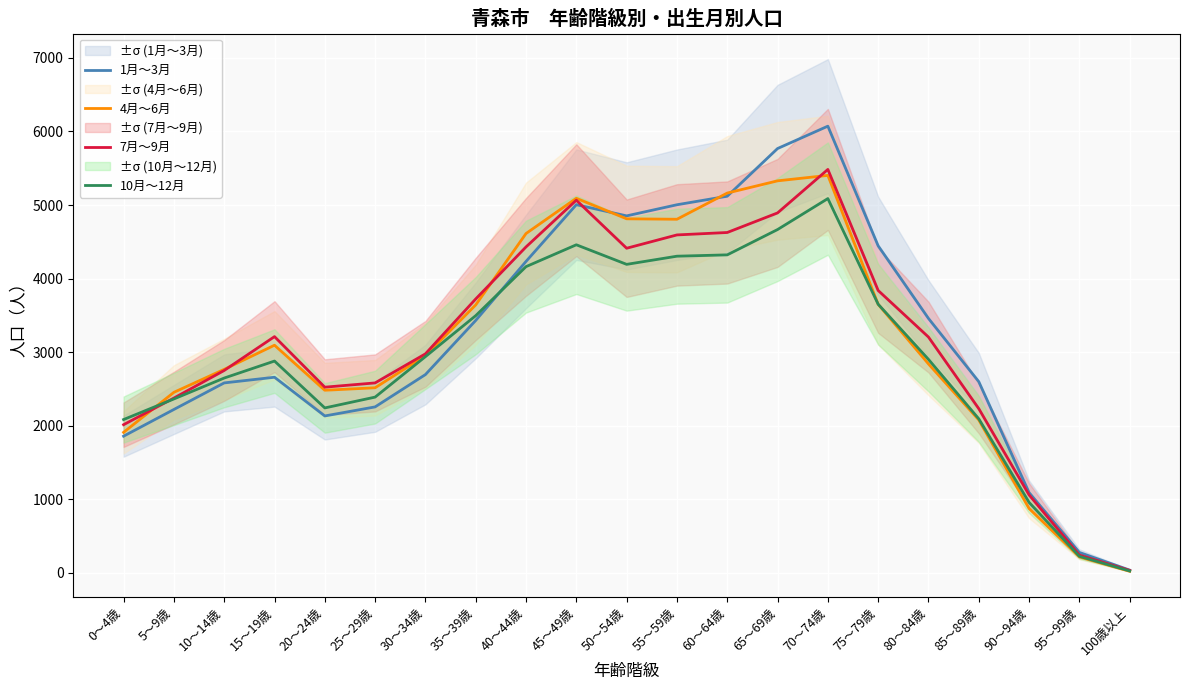

What is the sum of the 1月～3月 values at 60～64歳 and 35～39歳?

8552